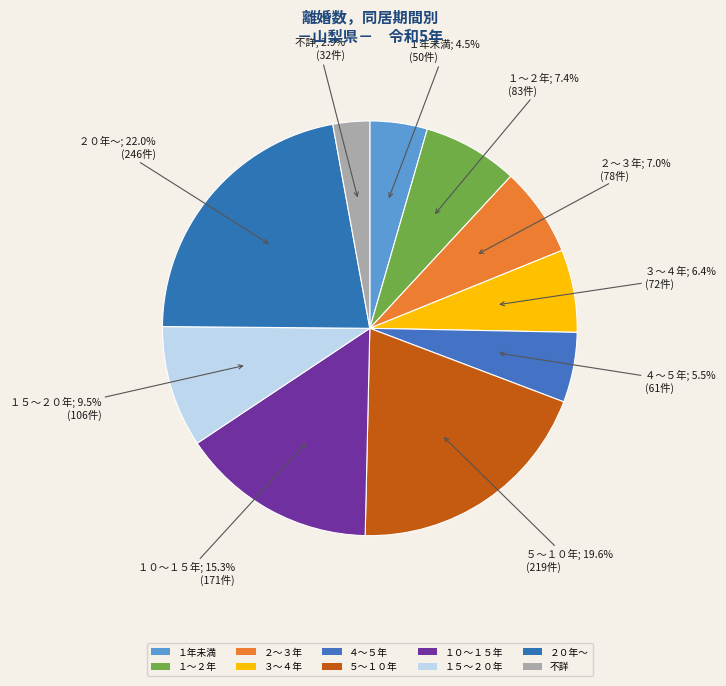

How many segments does this pie chart have?

10